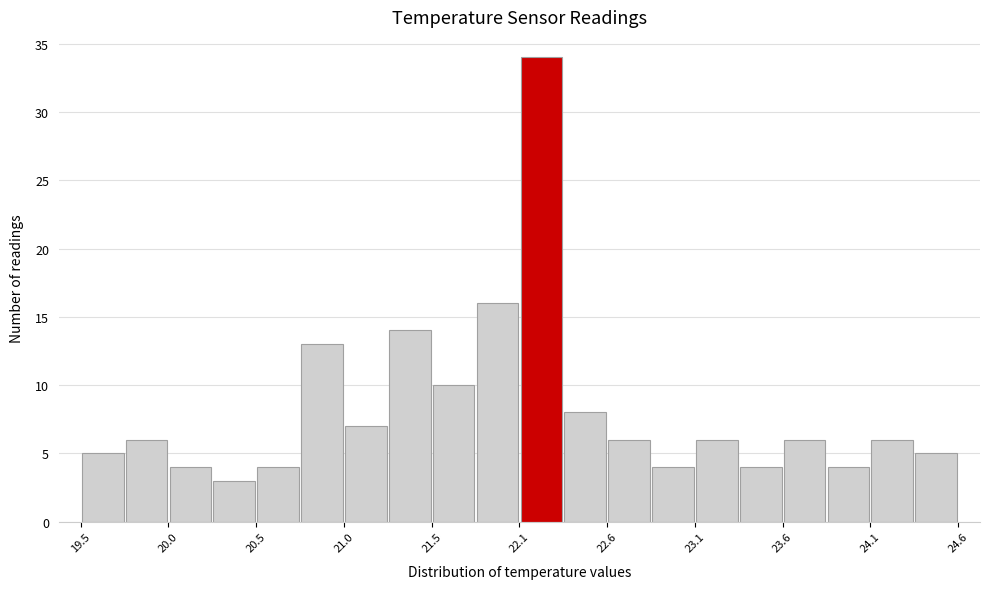

Read against the x-axis, roughly where is the centre of the tallest bar?

22.2